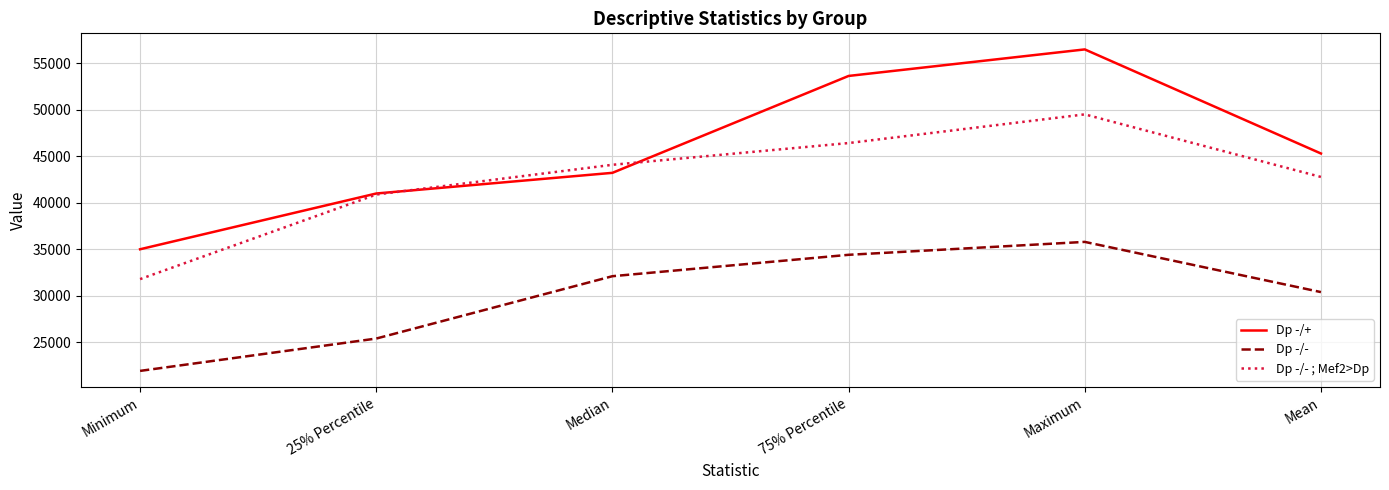

How many Dp -/+ values are between 40984 and 53624?

4